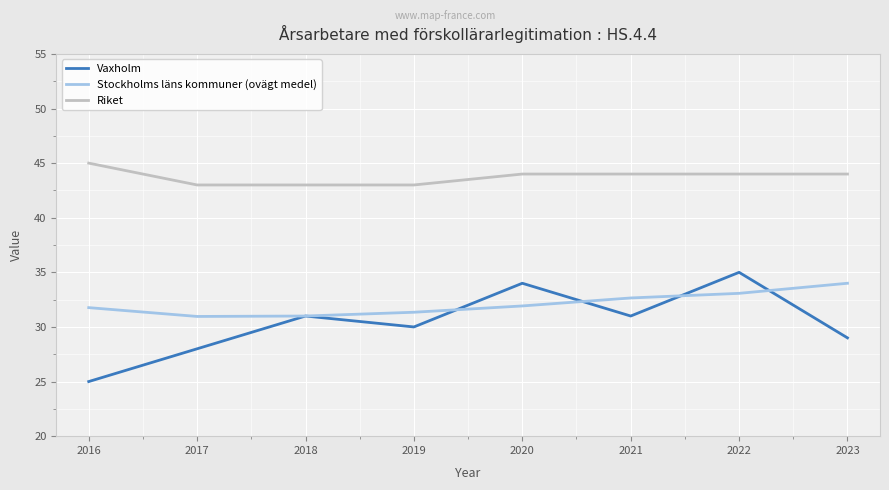

What is the sum of all Riket values?

350.0